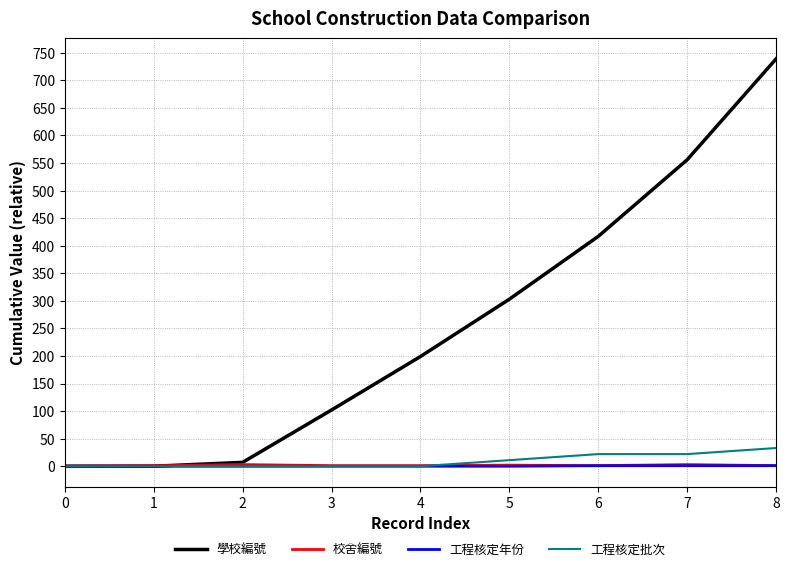

Which series has the largest total across all categories?

學校編號